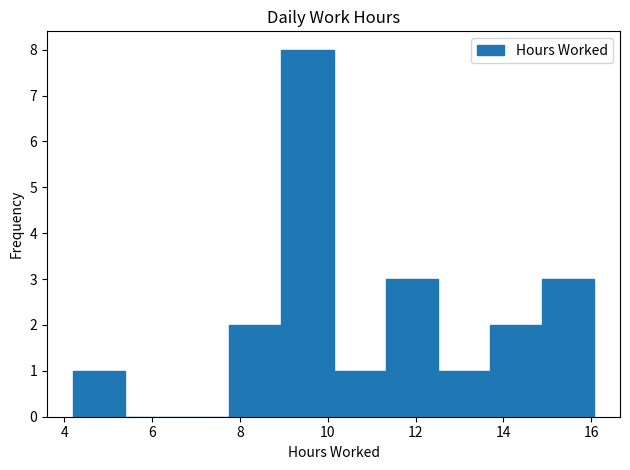

Which range on the x-axis has the tallest bar?

9.0 to 10.2